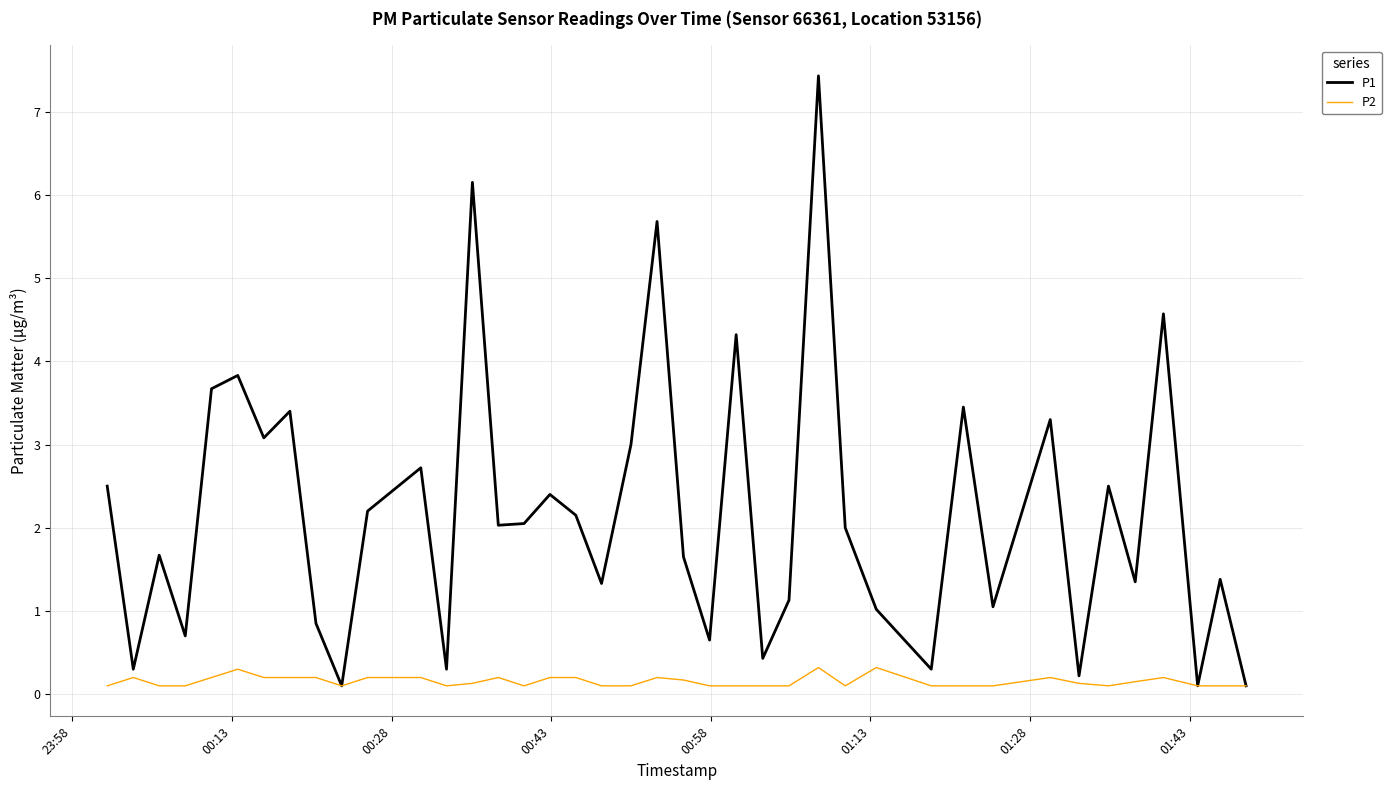

Rank the series by their average value, from lowest to highest.

P2, P1